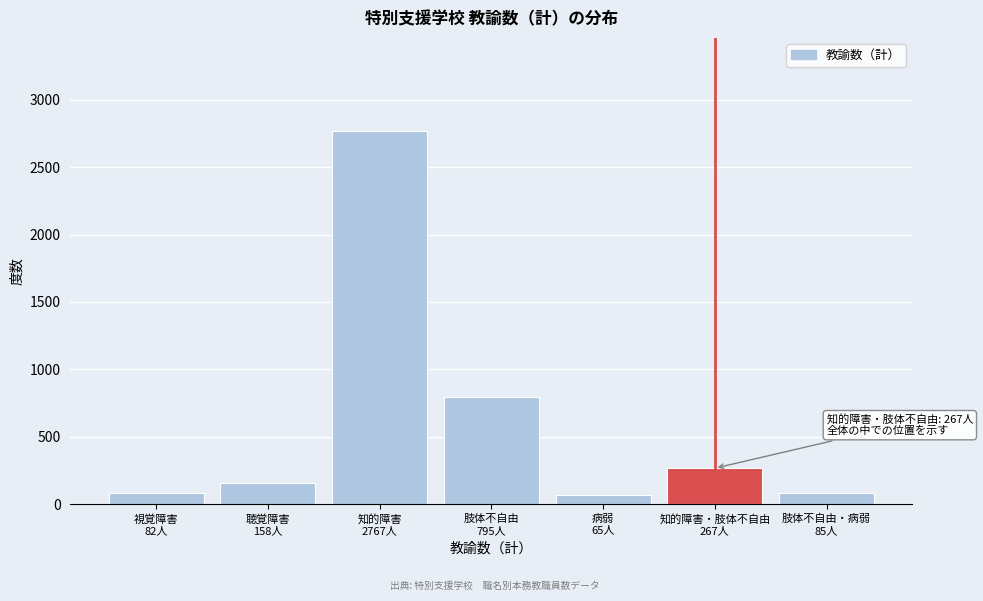

What is the difference between the second highest and second lowest values?

713